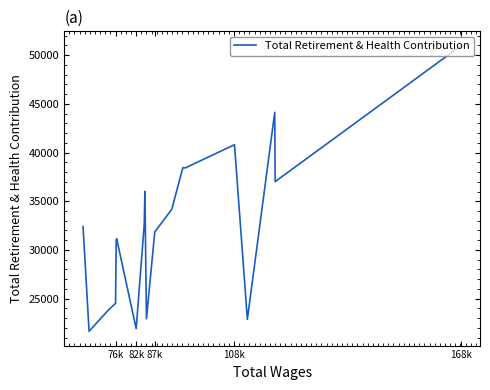

What is the difference between the maximum and minimum values?

29310